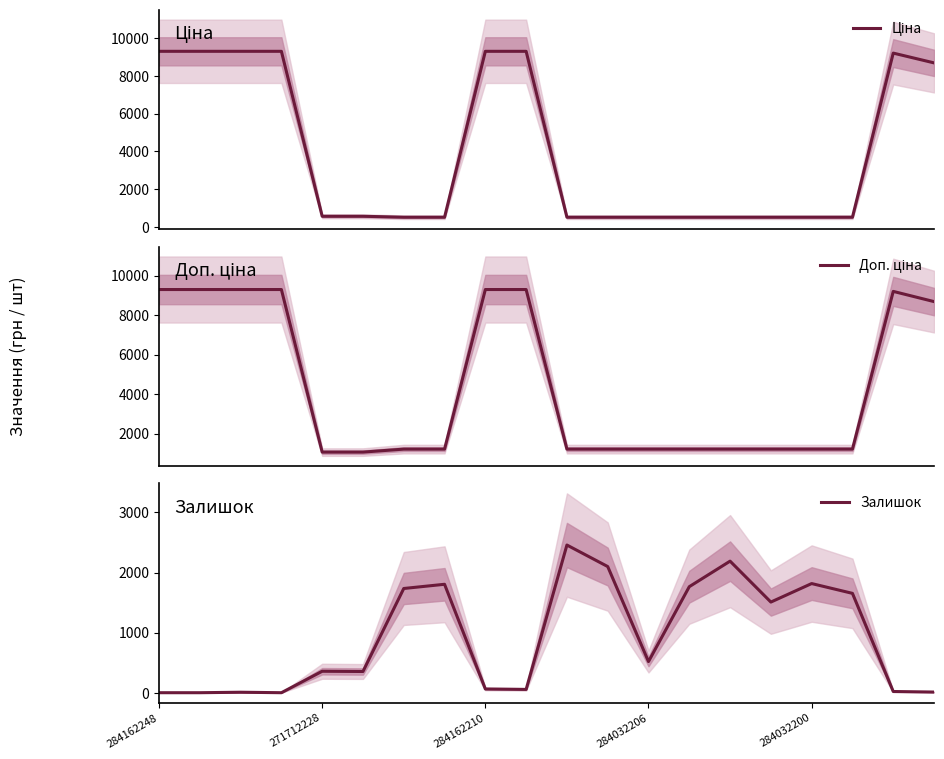

How many lines are shown in the chart?

3